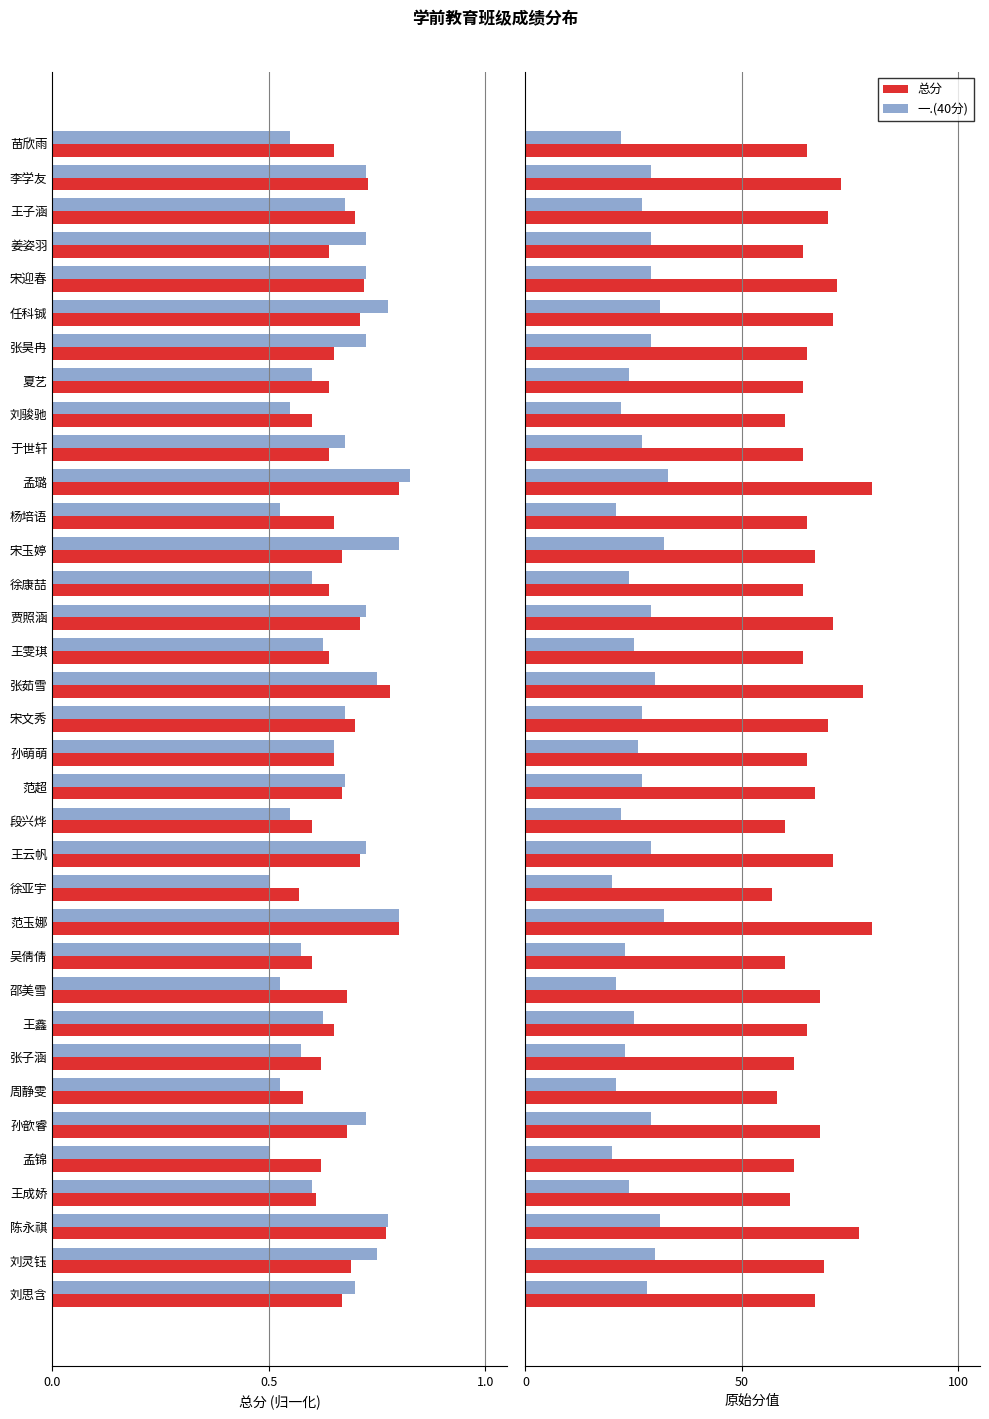

Which series has the largest range (max minus min)?

总分